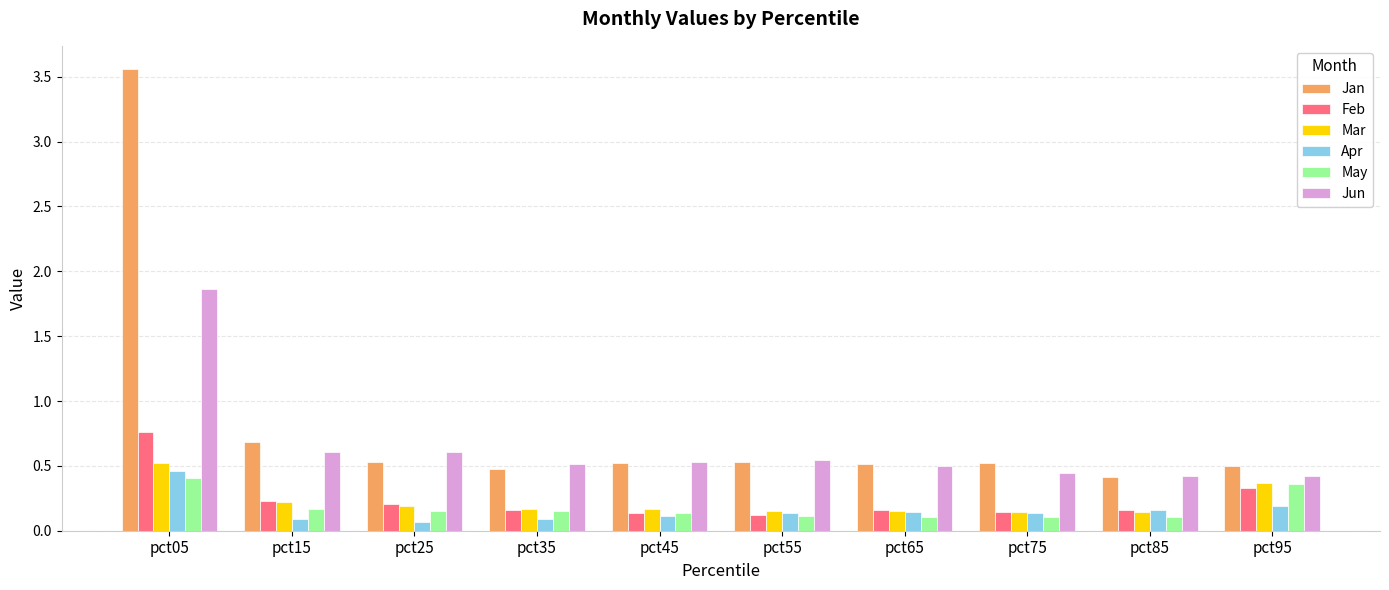

At which category is the sum across all series the highest?

pct05